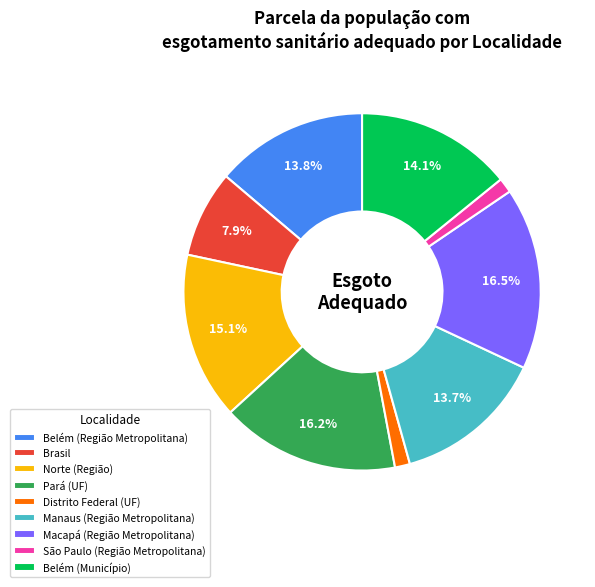

What percentage is the Belém (Região Metropolitana) slice, to the nearest percent?

14%